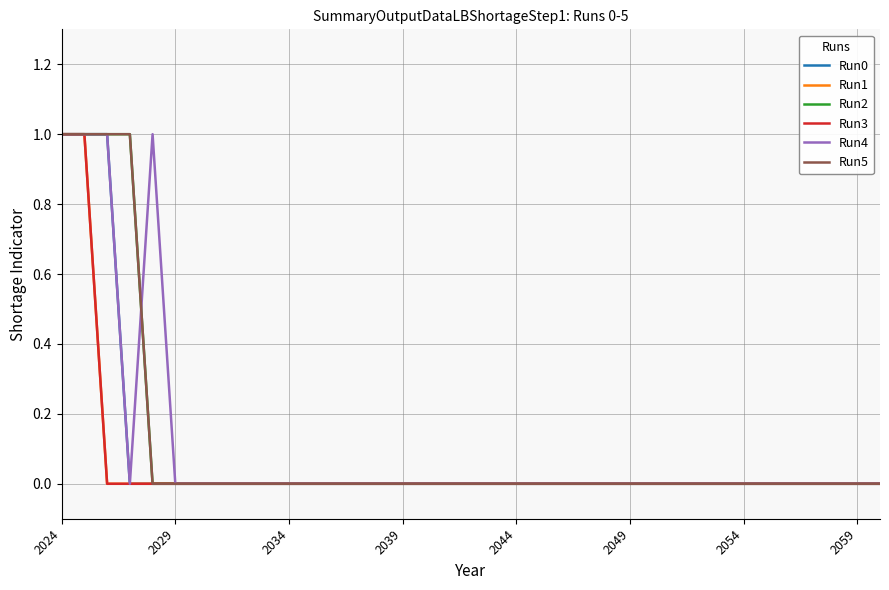

Does the chart display data point markers on the line(s)?

No